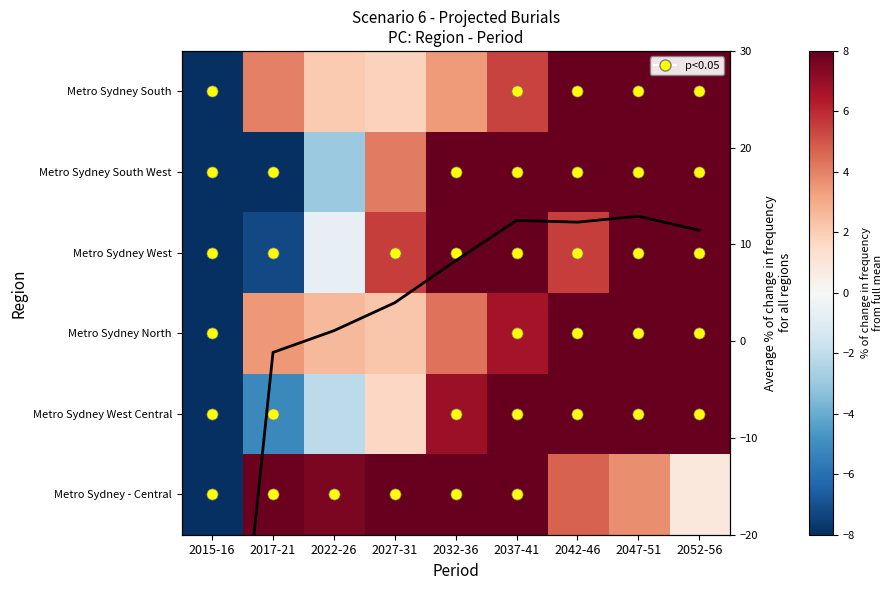

What is the difference between the Metro Sydney West Central values at 2047-51 and 2022-26?

19.8